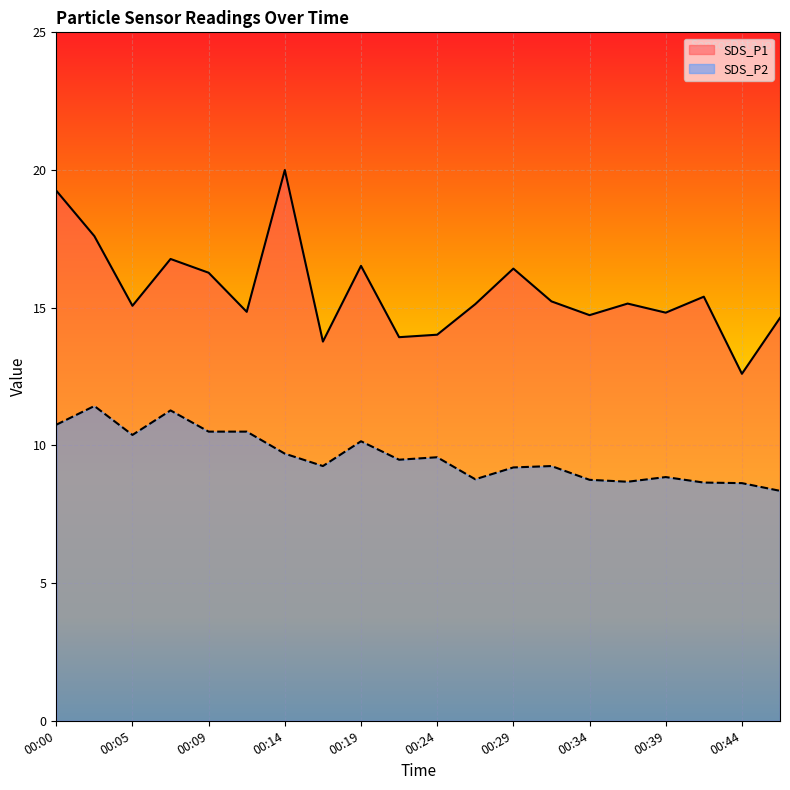

How many interior local valleys does the SDS_P1 series have?

7